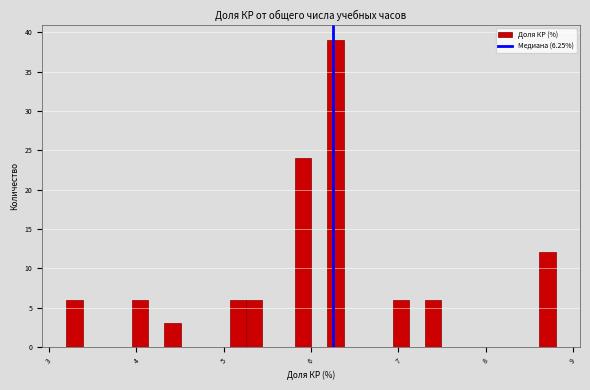

Around what value on the x-axis is the tallest bar? Give the approximate position of its centre, as read against the axis.

6.3